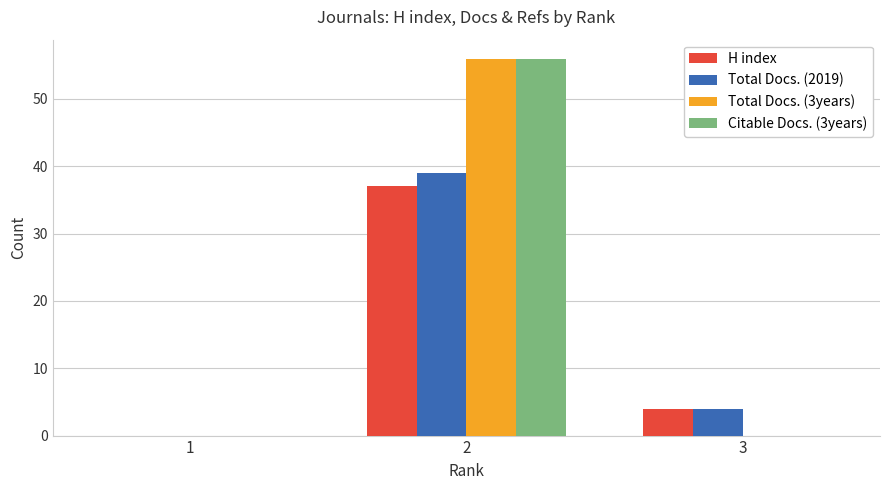

What is the sum of all H index values?

41